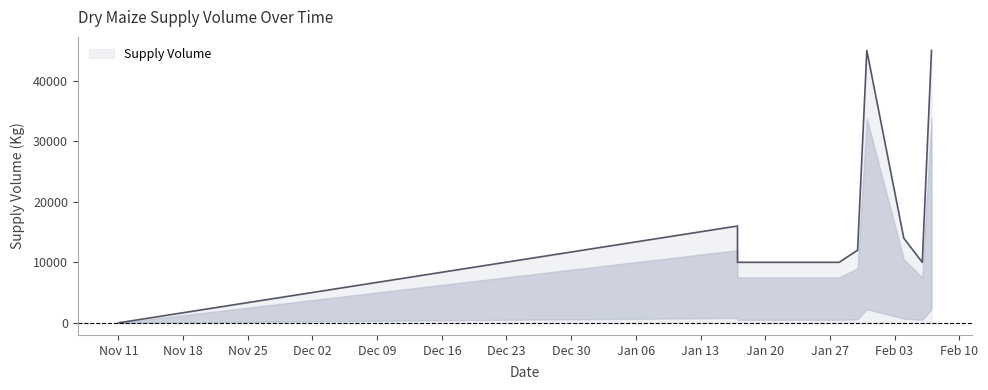

What is the approximate value at 2025-02-04?

14000